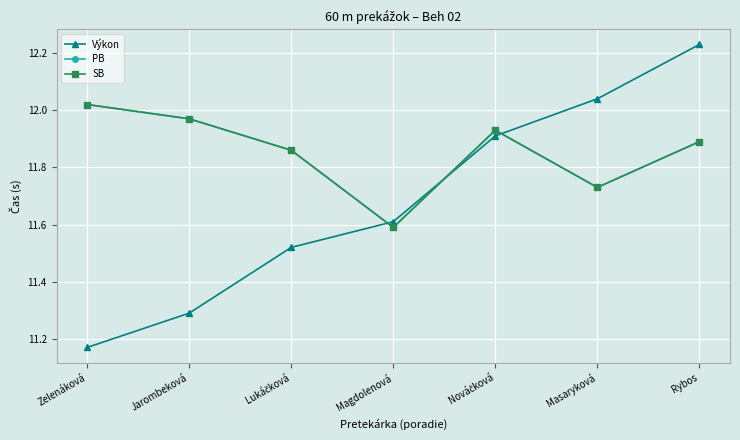

Is this an area chart (filled region under the line)?

No